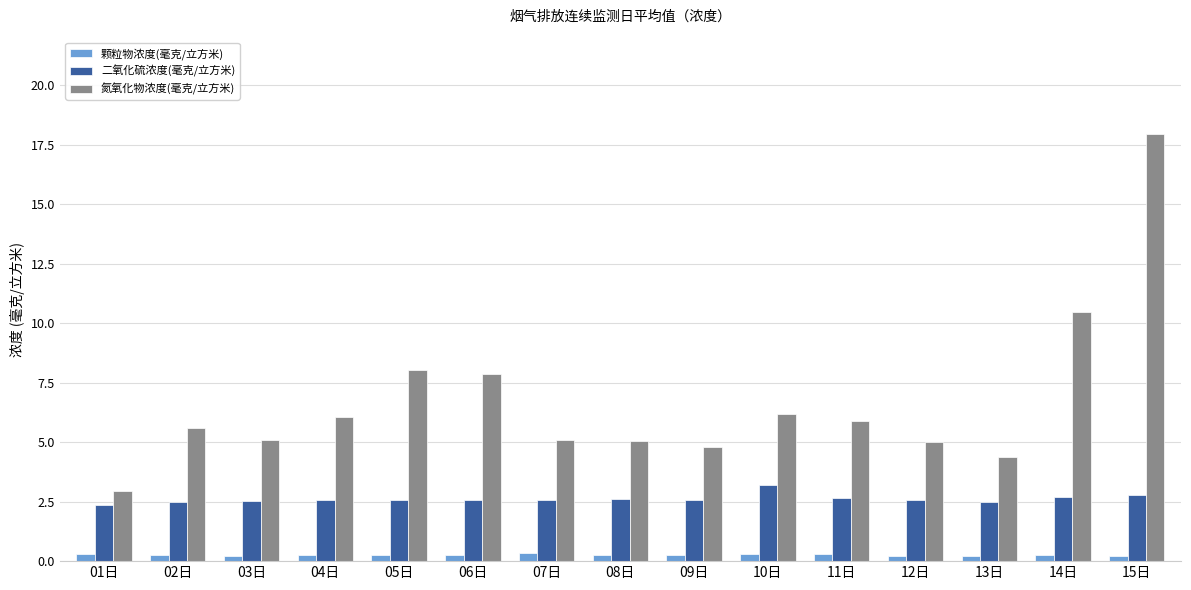

Which series changed the most between 03日 and 13日?

氮氧化物浓度(毫克/立方米)